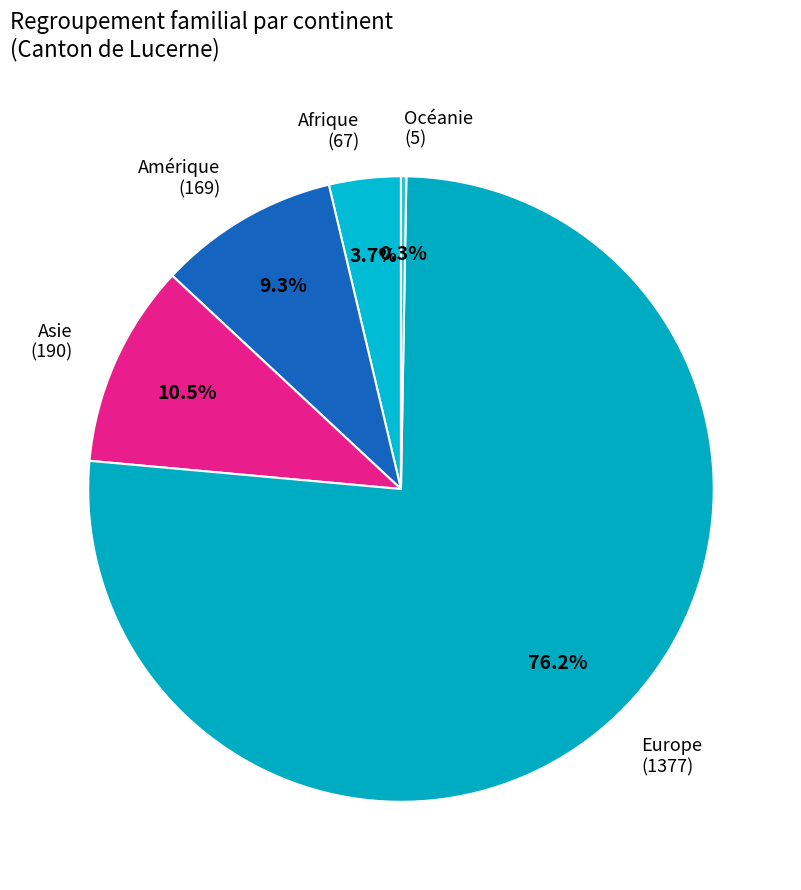

Which category accounts for the majority?

Europe